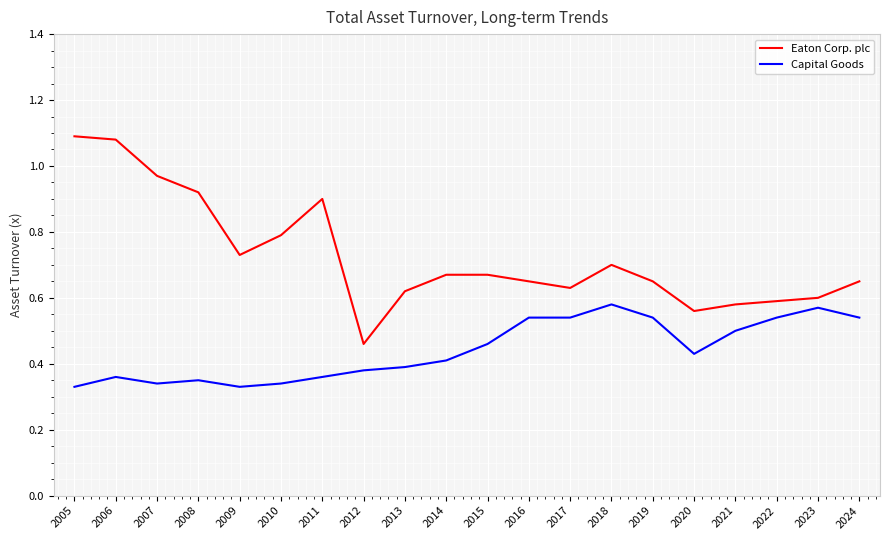

Which series has the widest spread of values?

Eaton Corp. plc